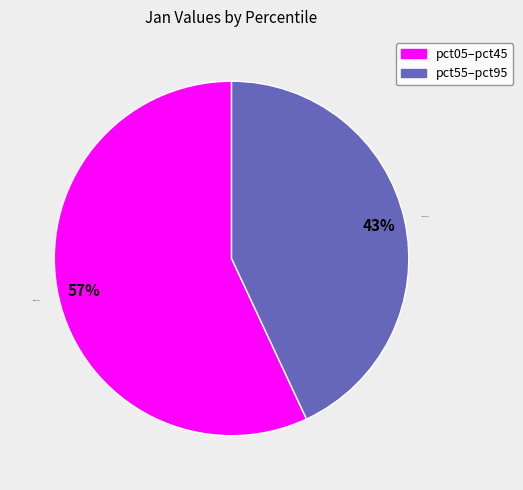

Combined, do pct05–pct45 and pct55–pct95 account for over 50%?

Yes